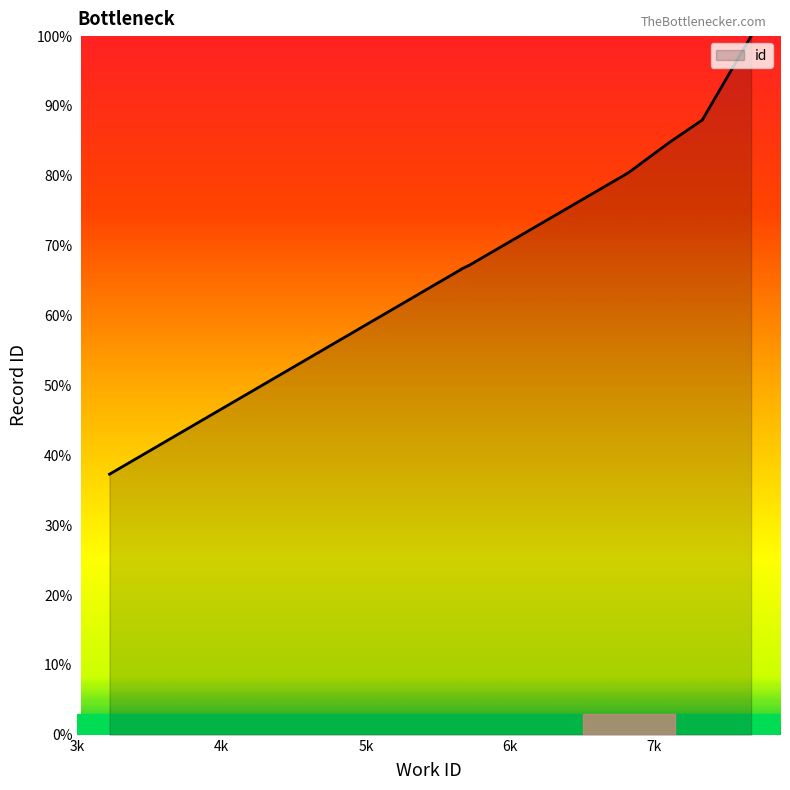

True or false: there are more than 0 points higher than both neighbors.

False